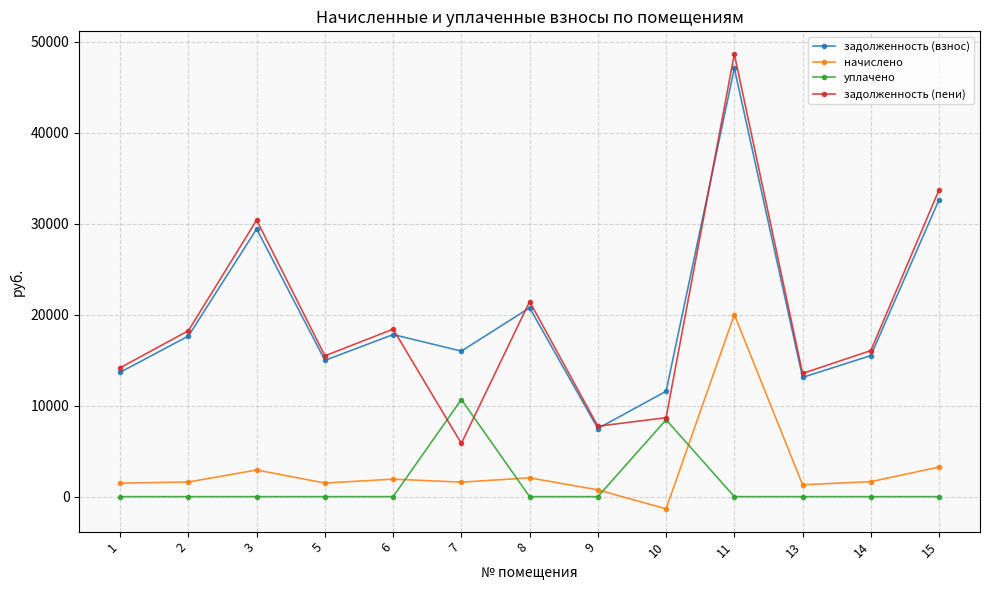

The value of задолженность (пени) at 14 is 28386.8. True or false?

False